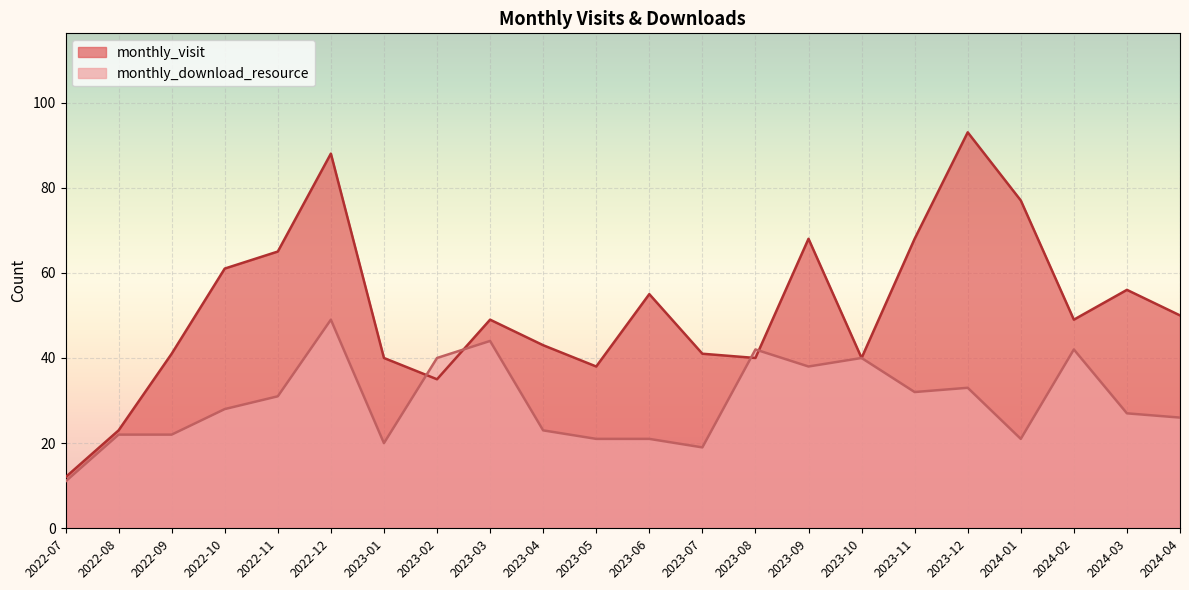

List the labels in order of monthly_download_resource value, smallest first.

2022-07, 2023-07, 2023-01, 2023-05, 2023-06, 2024-01, 2022-08, 2022-09, 2023-04, 2024-04, 2024-03, 2022-10, 2022-11, 2023-11, 2023-12, 2023-09, 2023-02, 2023-10, 2023-08, 2024-02, 2023-03, 2022-12